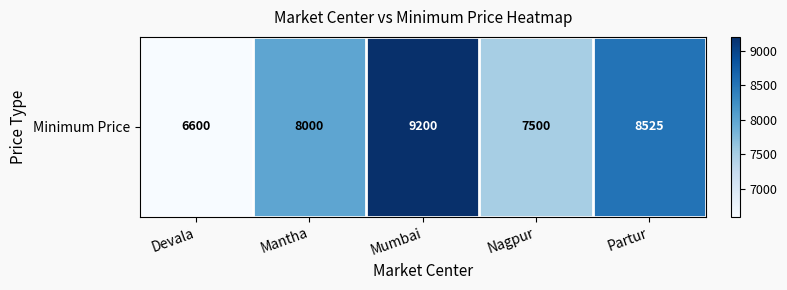

At which category does the chart reach its minimum across all series?

Devala